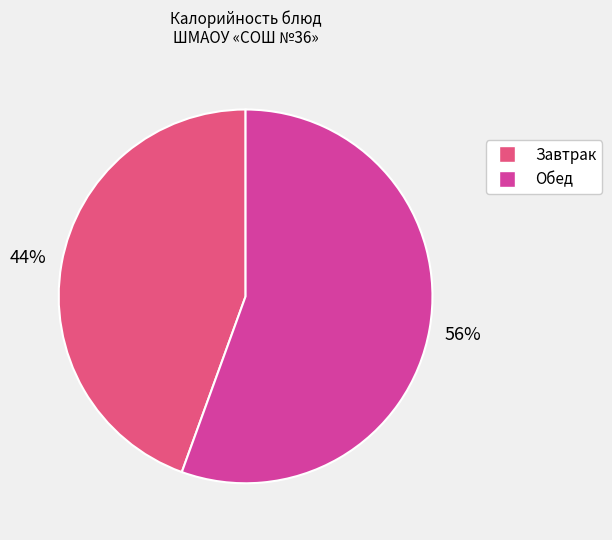

Is there a majority slice in this chart?

Yes